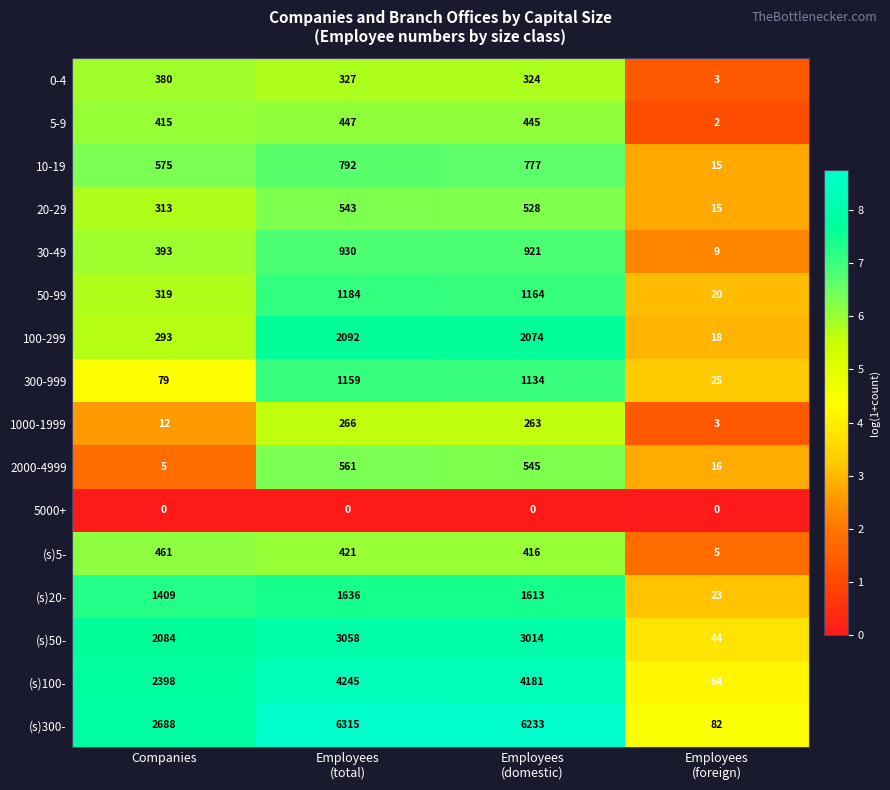

What is the difference between the maximum and minimum values in the 50-99 series?

1164